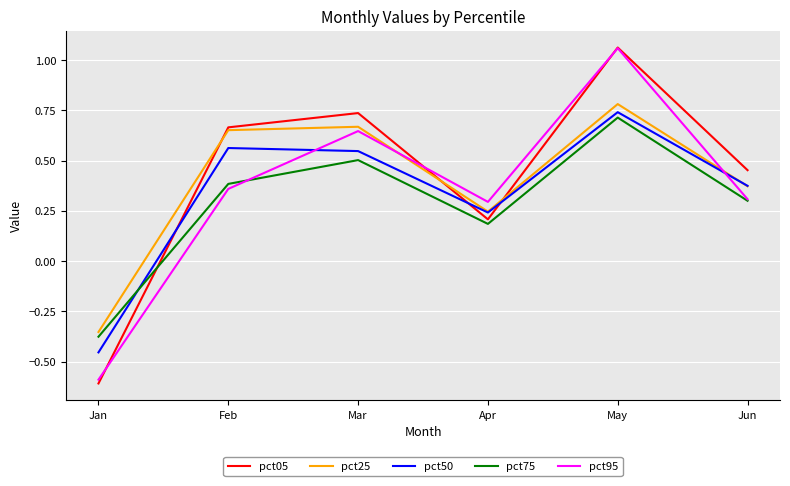

At which category does the chart reach its minimum across all series?

Jan